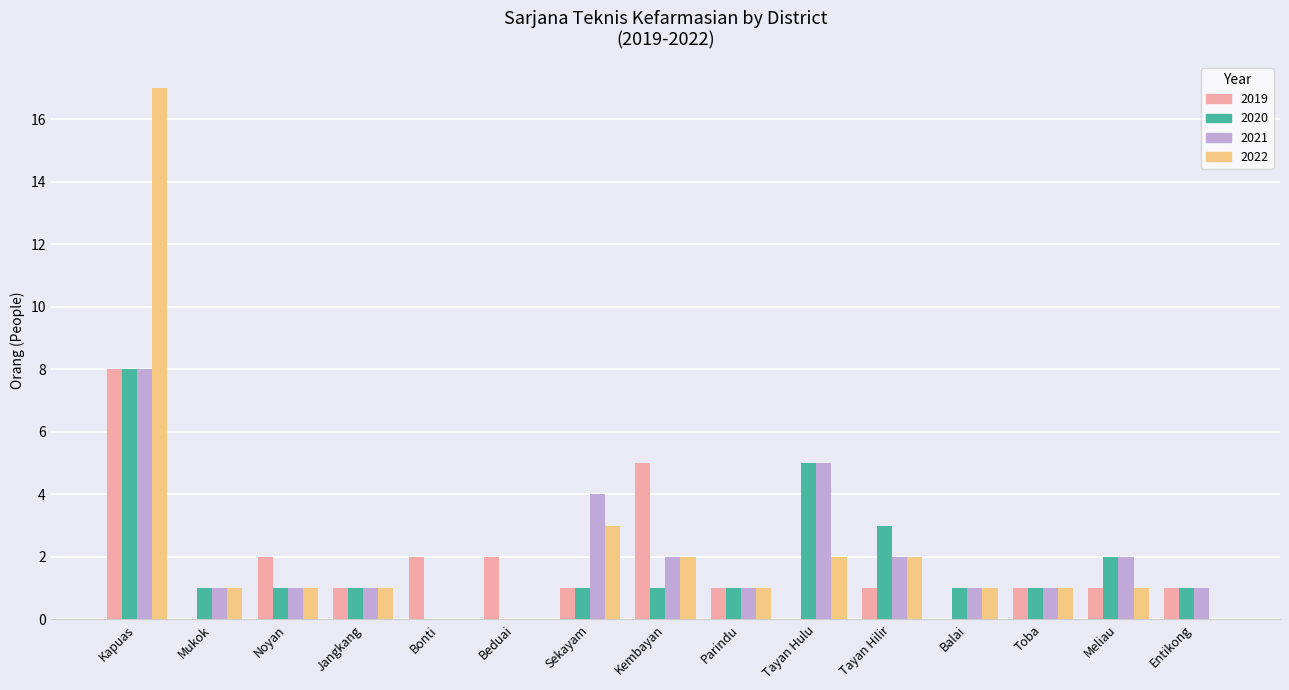

Reading left to right, extract all data points from this chart.

2019: Kapuas=8	Mukok=0	Noyan=2	Jangkang=1	Bonti=2	Beduai=2	Sekayam=1	Kembayan=5	Parindu=1	Tayan Hulu=0	Tayan Hilir=1	Balai=0	Toba=1	Meliau=1	Entikong=1
2020: Kapuas=8	Mukok=1	Noyan=1	Jangkang=1	Bonti=0	Beduai=0	Sekayam=1	Kembayan=1	Parindu=1	Tayan Hulu=5	Tayan Hilir=3	Balai=1	Toba=1	Meliau=2	Entikong=1
2021: Kapuas=8	Mukok=1	Noyan=1	Jangkang=1	Bonti=0	Beduai=0	Sekayam=4	Kembayan=2	Parindu=1	Tayan Hulu=5	Tayan Hilir=2	Balai=1	Toba=1	Meliau=2	Entikong=1
2022: Kapuas=17	Mukok=1	Noyan=1	Jangkang=1	Bonti=0	Beduai=0	Sekayam=3	Kembayan=2	Parindu=1	Tayan Hulu=2	Tayan Hilir=2	Balai=1	Toba=1	Meliau=1	Entikong=0